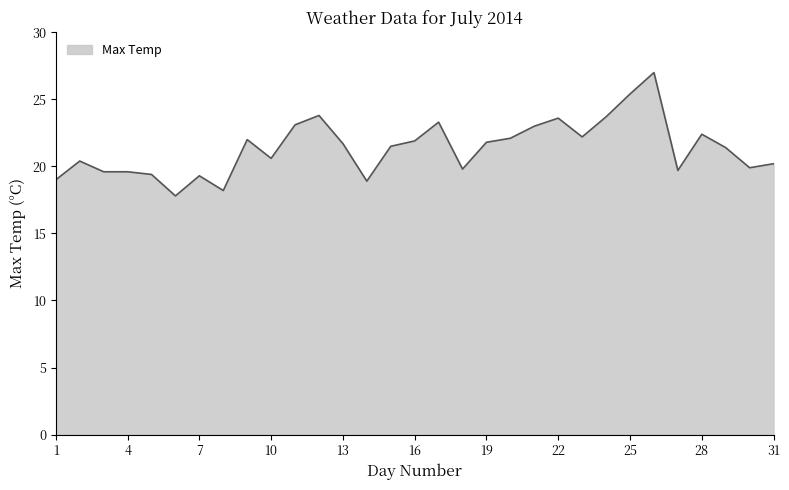

What is the difference between the maximum and minimum values?

9.2